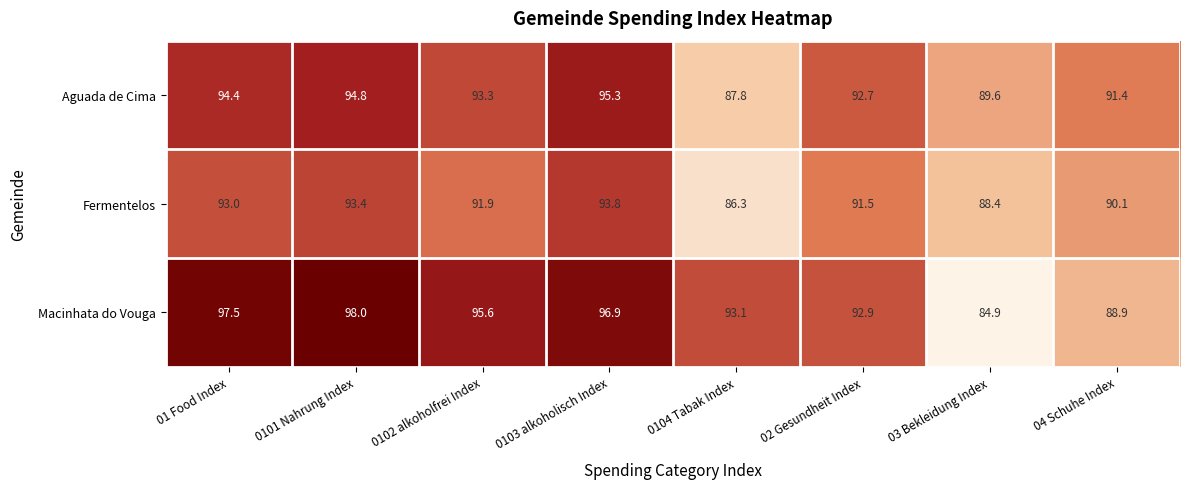

At how many categories does at least one series exceed 87?

8